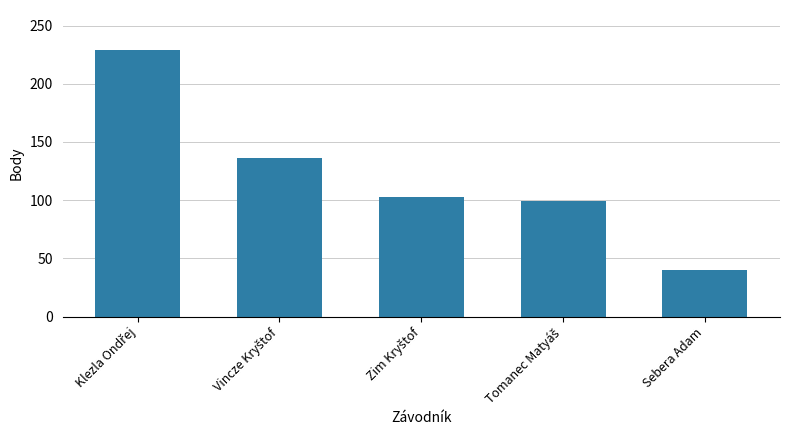

What is the value of the 1st bar from the left?

229